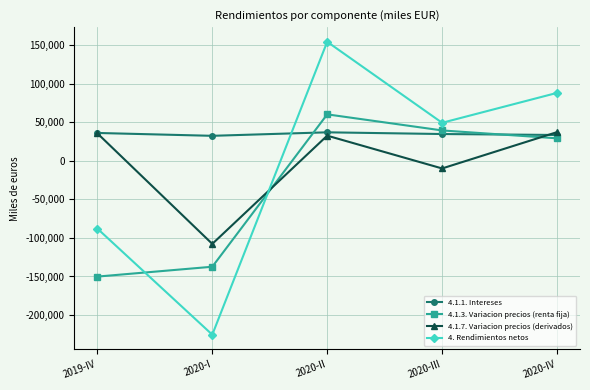

What is the value of the 4.1.7. Variacion precios (derivados) point at the 1st from the left?

35439